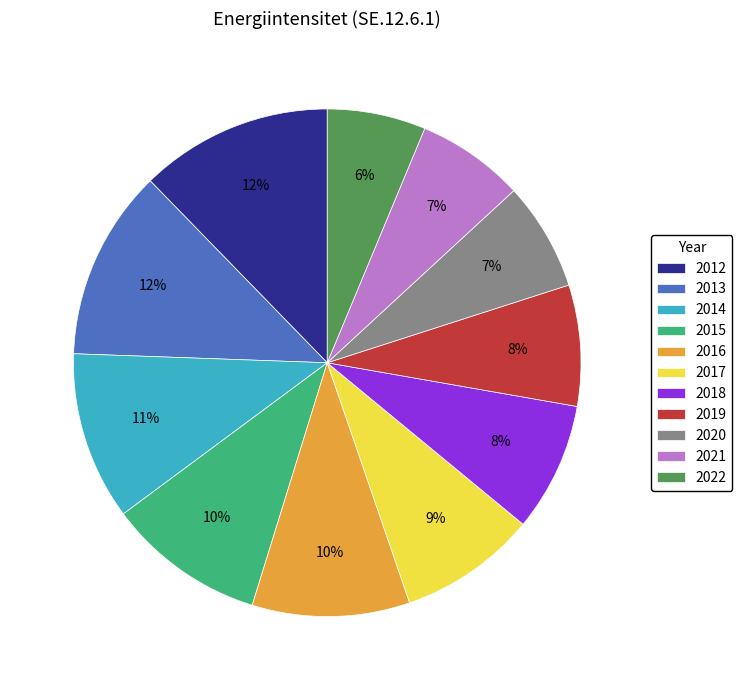

Is 2020 the majority of the pie?

No